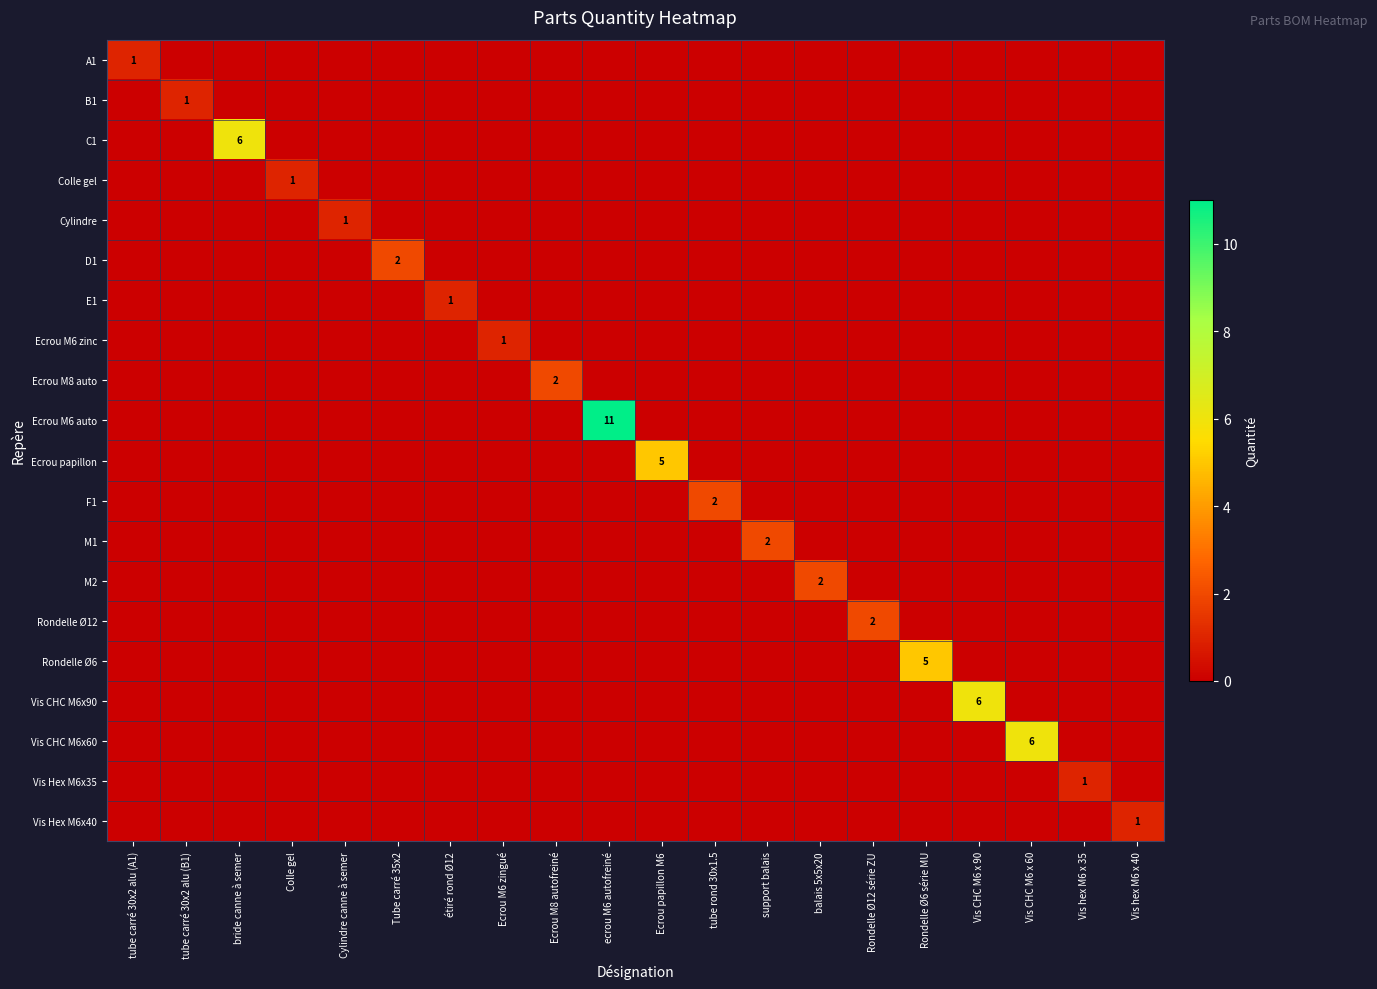

Which series has the largest total across all categories?

Ecrou M6 auto